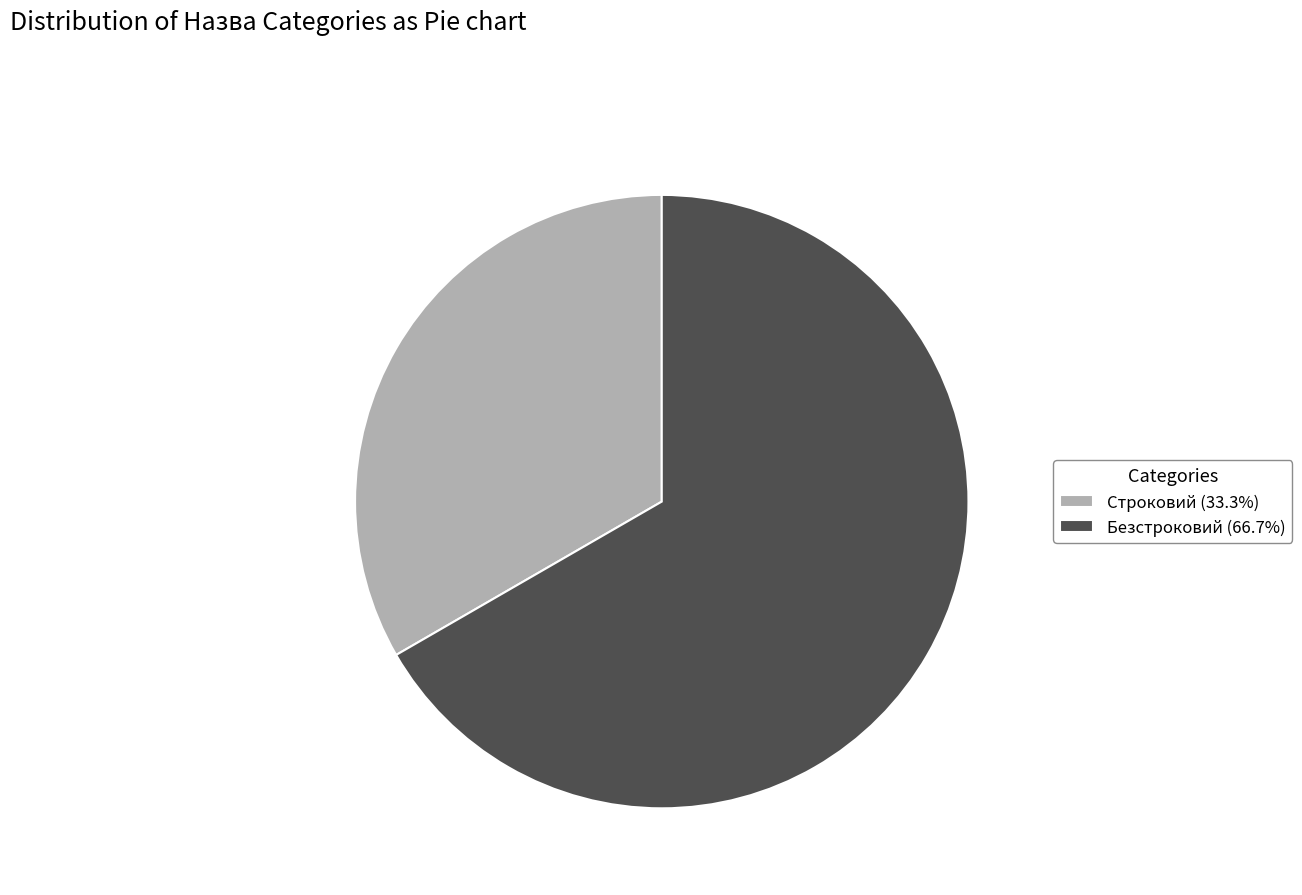

Which slice is the largest?

Безстроковий